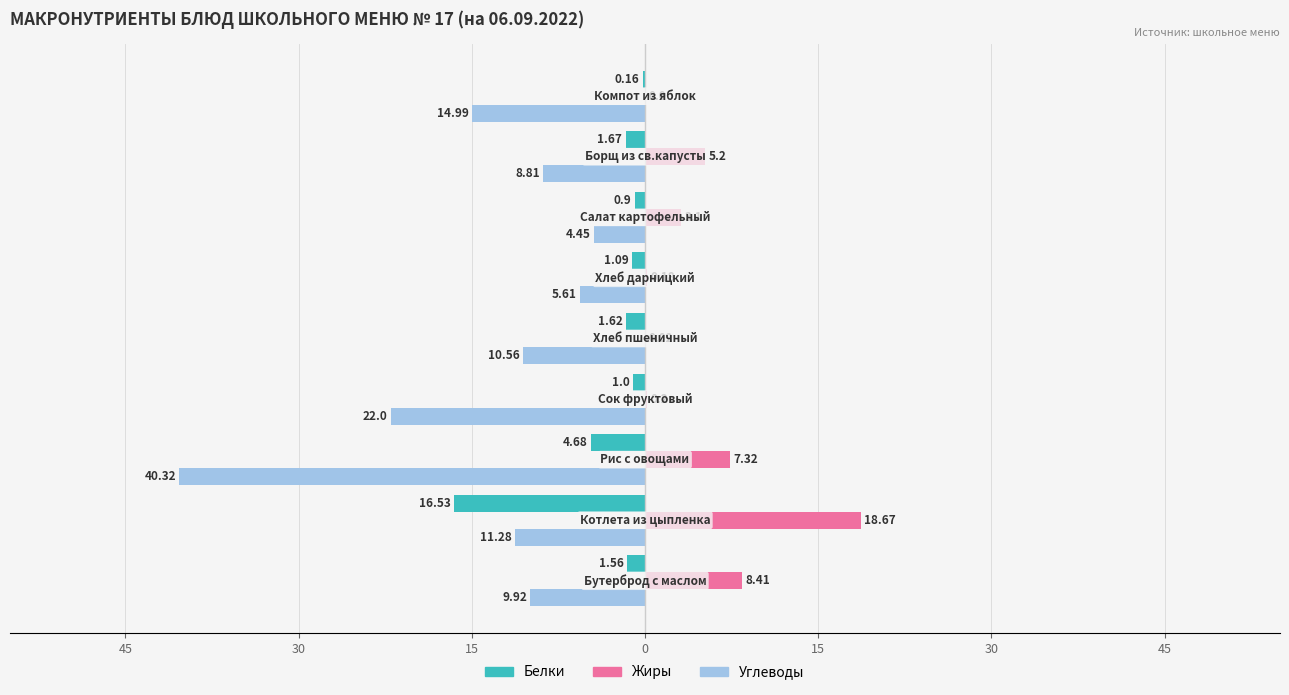

Which series has the widest spread of values?

Углеводы